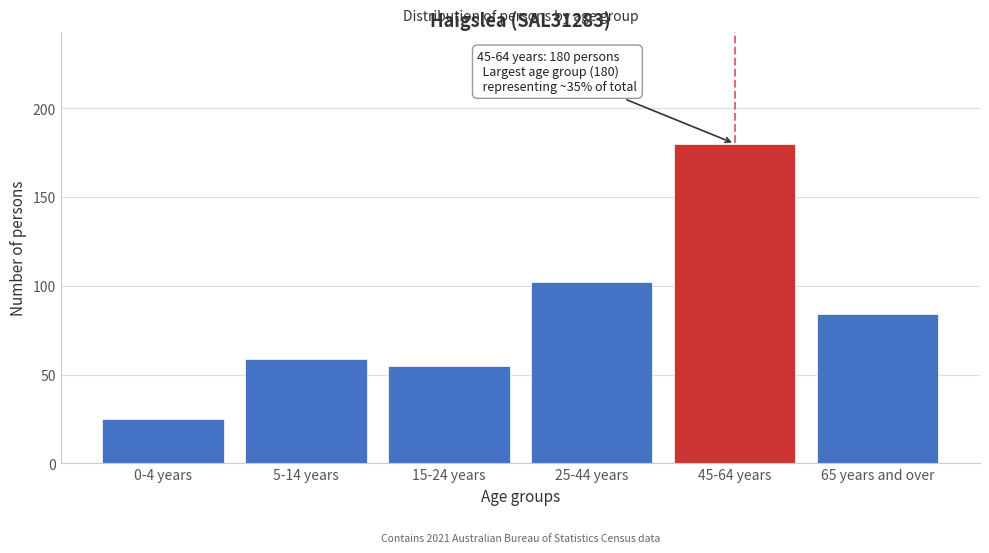

Reading right to left, what are all the values shown in this chart?

65 years and over=84	45-64 years=180	25-44 years=102	15-24 years=55	5-14 years=59	0-4 years=25